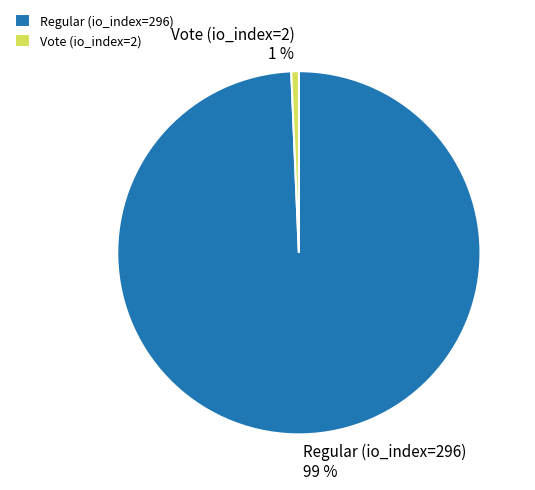

The Regular (io_index=296) slice represents 99% of the pie. True or false?

True